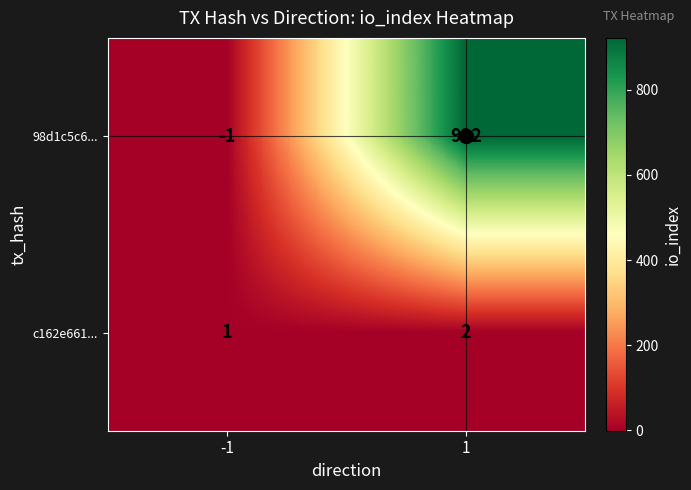

True or false: c162e661... has a value of 1 at 1.

False